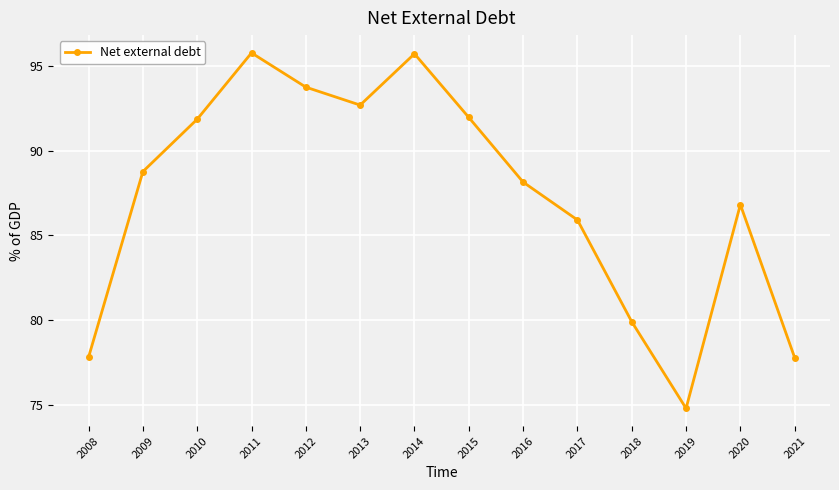

The chart shows a value of 92.7 at 2013. True or false?

True